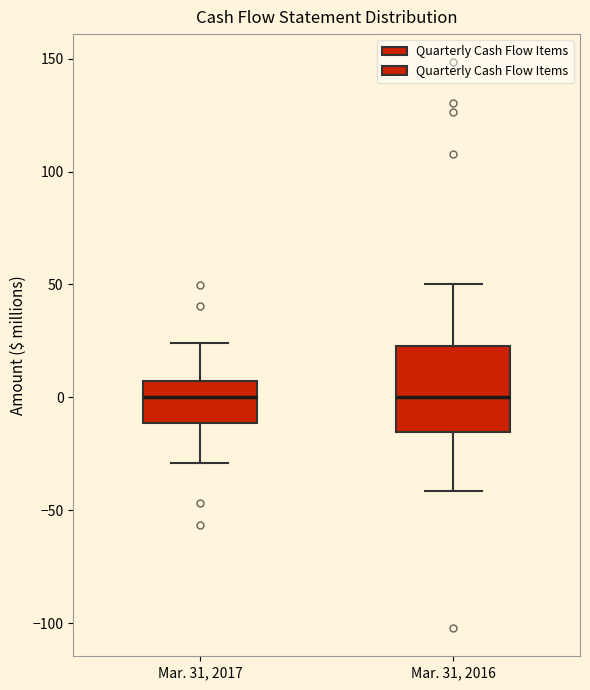

Comparing the boxes themselves (not the whiskers), which one is the tallest?

Mar. 31, 2016